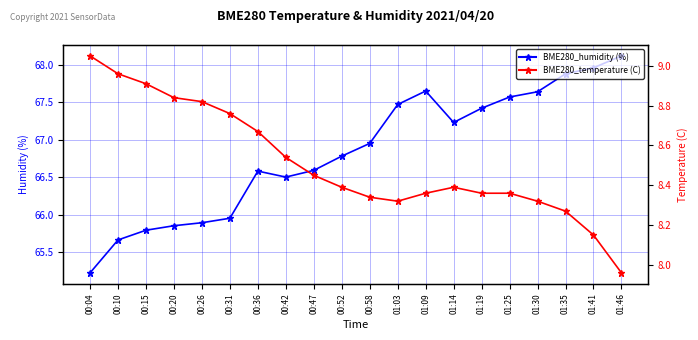

Rank the series by their maximum value, from highest to lowest.

BME280_humidity, BME280_temperature